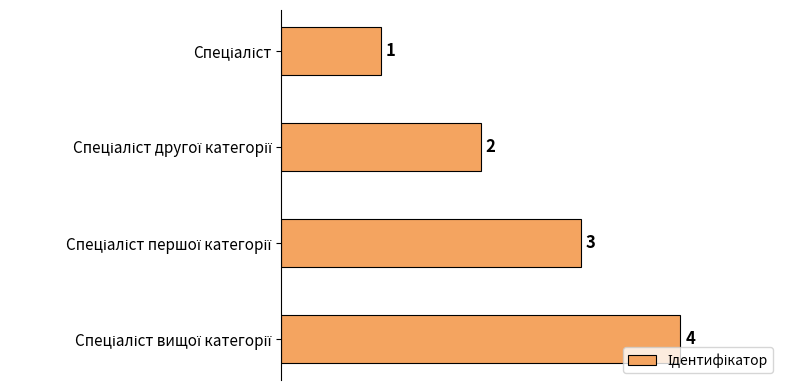

How many values are below 3?

2